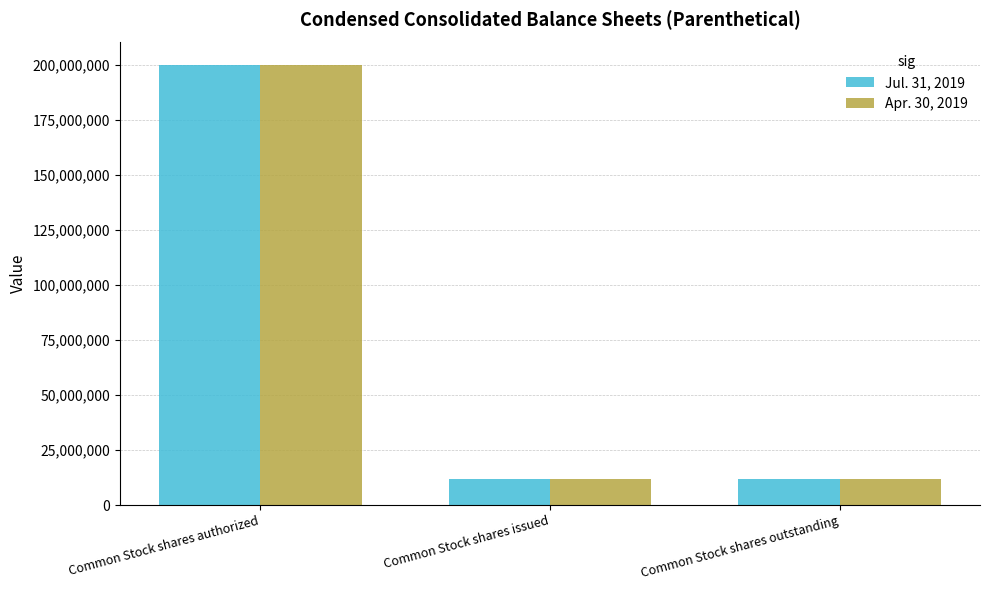

What is the average value of the Apr. 30, 2019 series?

74413025